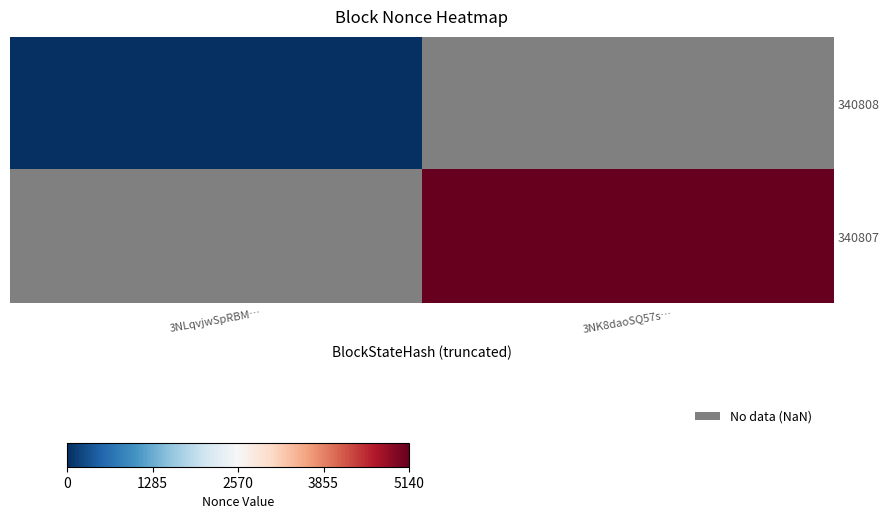

Which category has the highest value across all series?

3NK8daoSQ57s…